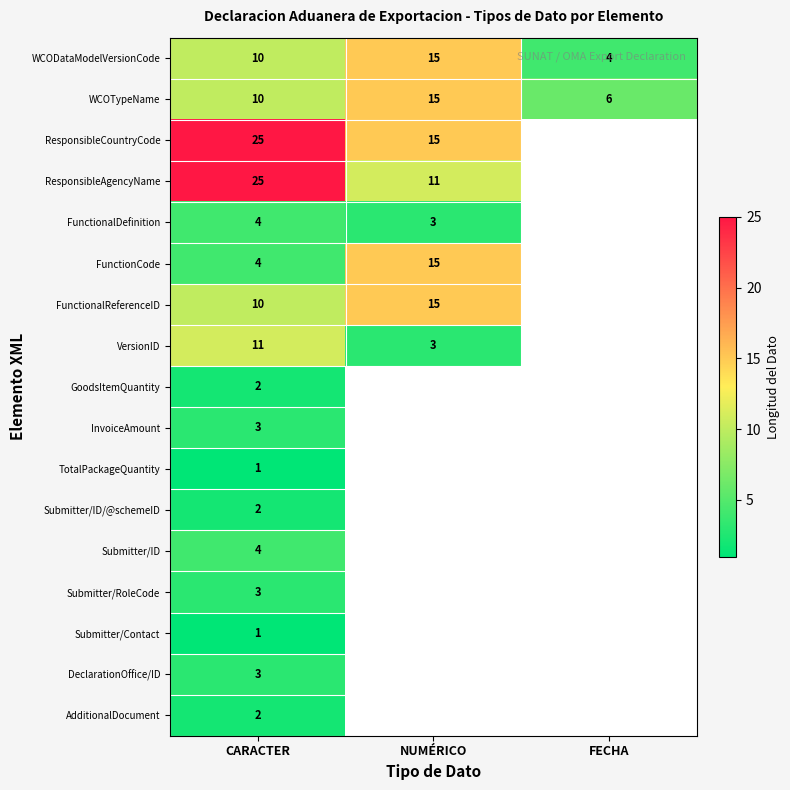

What is the maximum value shown in the chart?

25.0